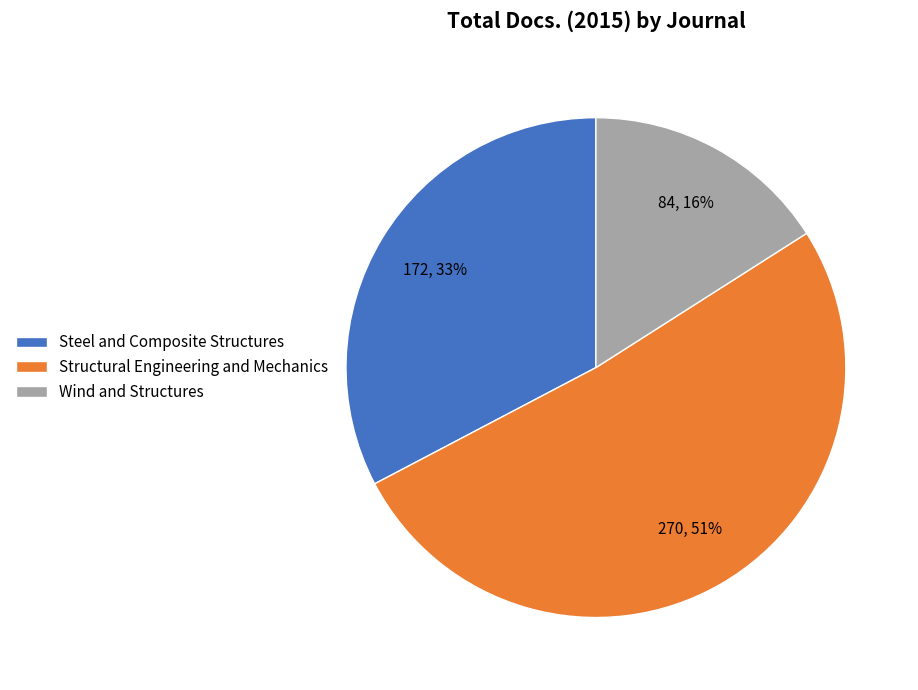

Which category has the biggest portion of the pie?

Structural Engineering and Mechanics